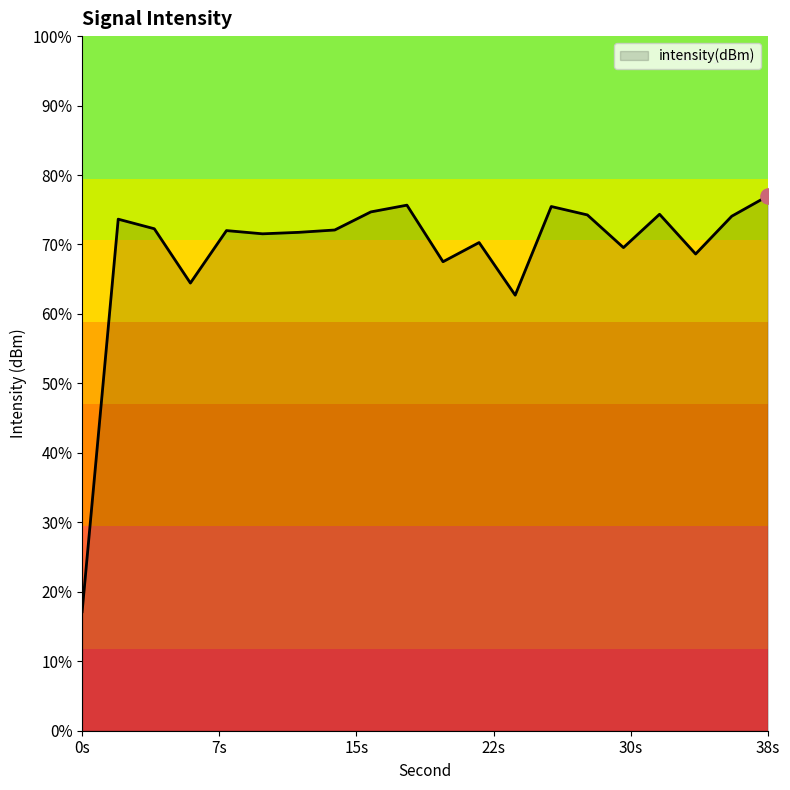

Which has a higher value, 34 or 20?

34